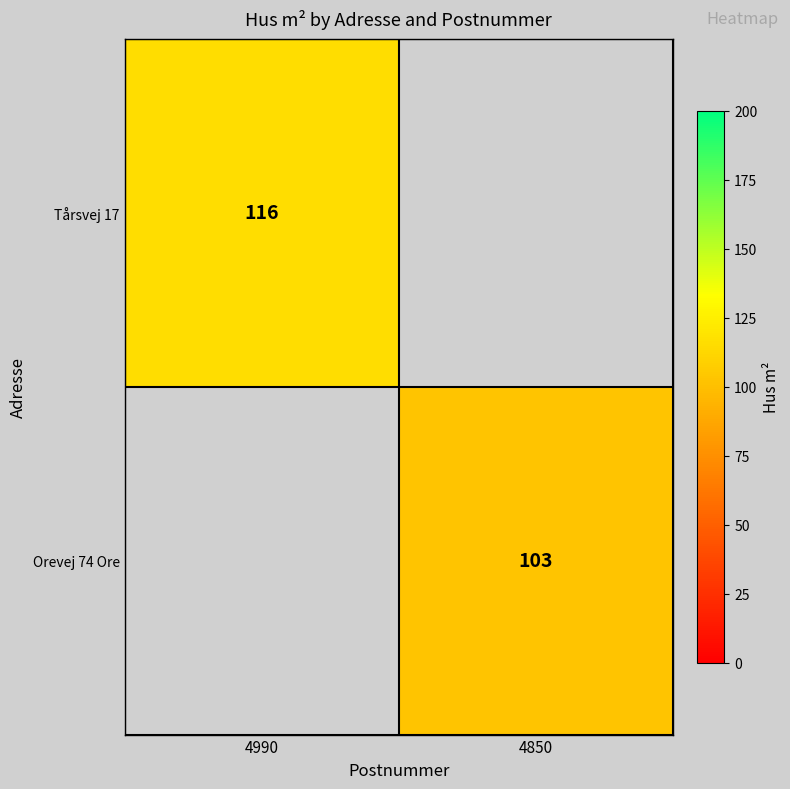

The value of Orevej 74 Ore at 4850 is 185. True or false?

False